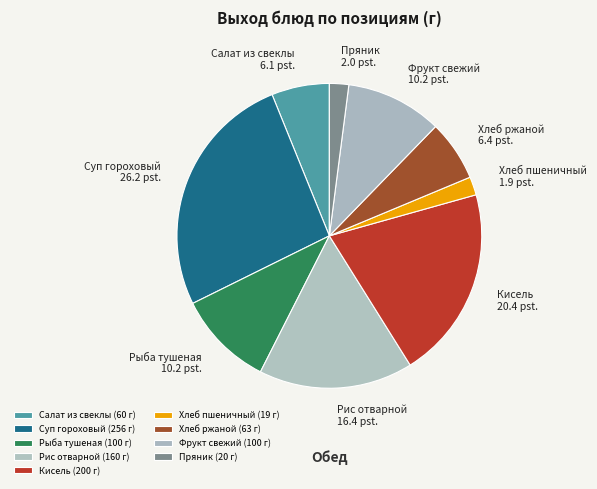

Is the sum of Хлеб ржаной and Рыба тушеная greater than half?

No